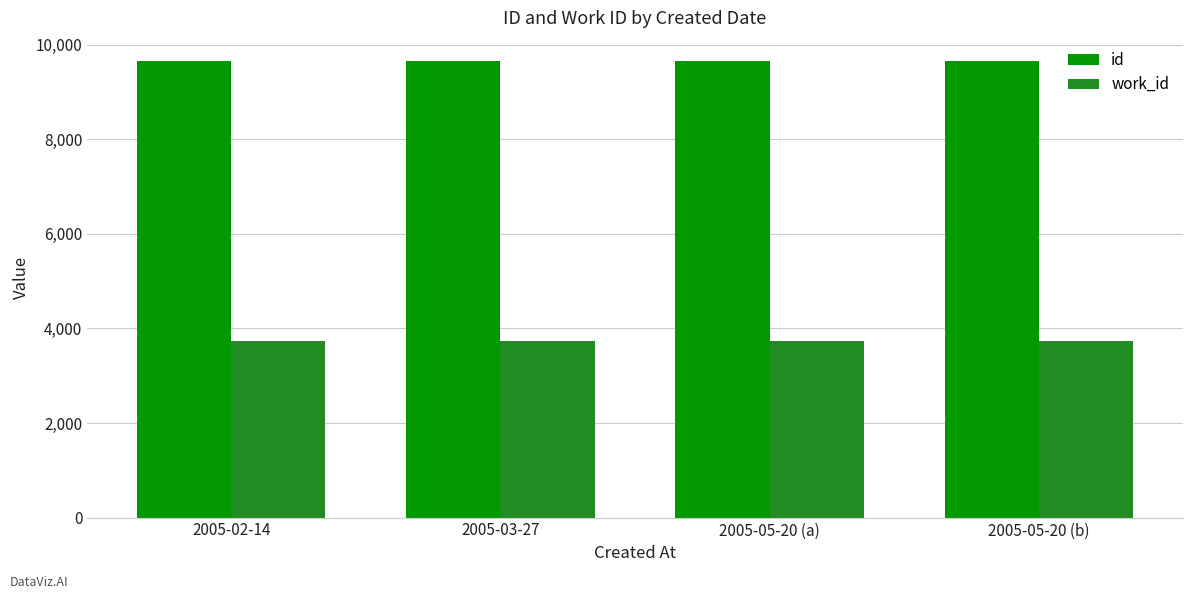

What position from the right is 2005-05-20 (a)?

2